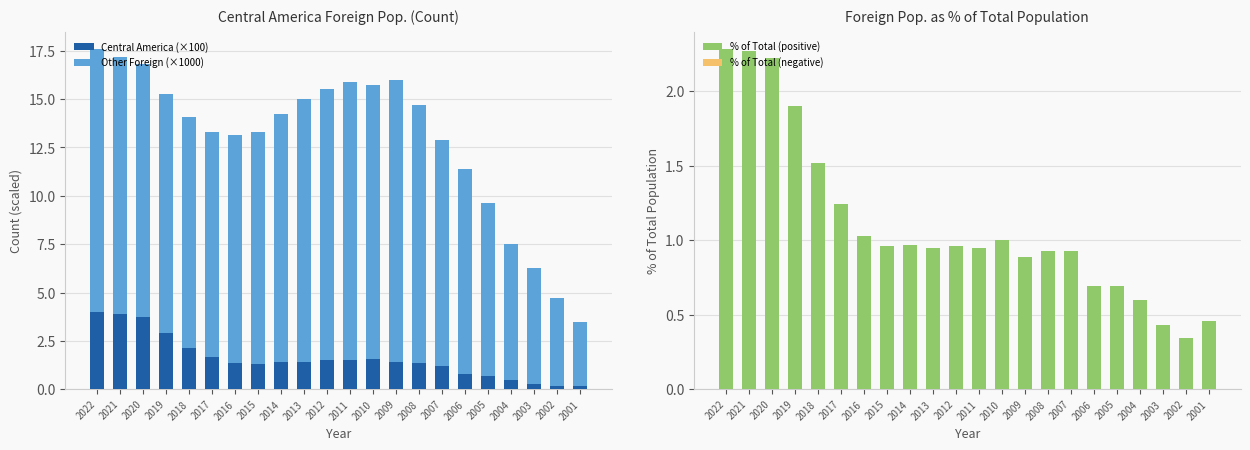

List the series in order of their peak value, lowest first.

% of Total (negative), % of Total (positive), Central America (×100), Other Foreign (×1000)